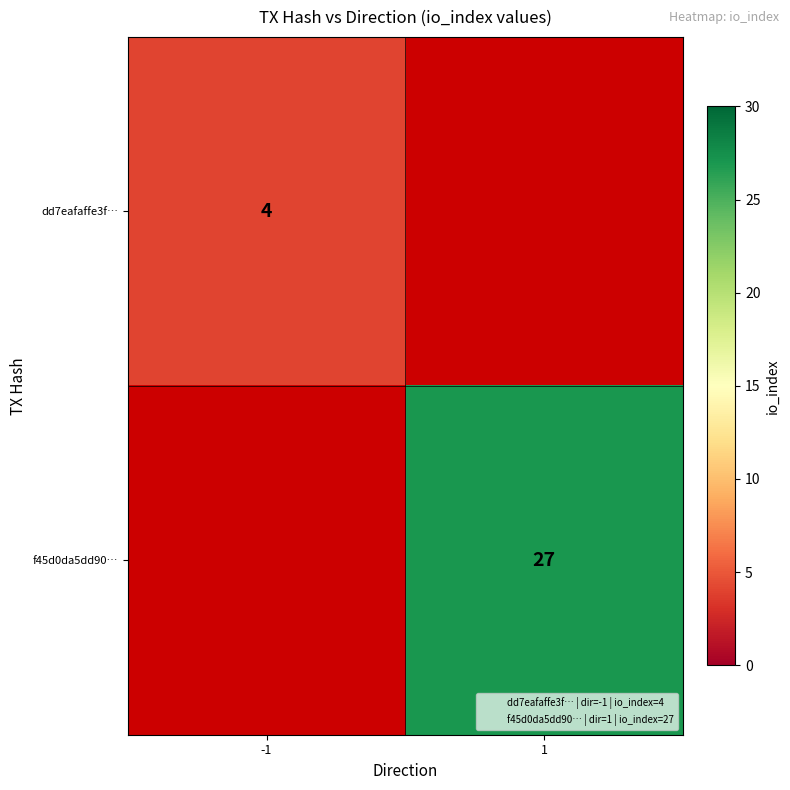

At -1, list the series in order from largest to smallest.

dd7eafaffe3f…, f45d0da5dd90…